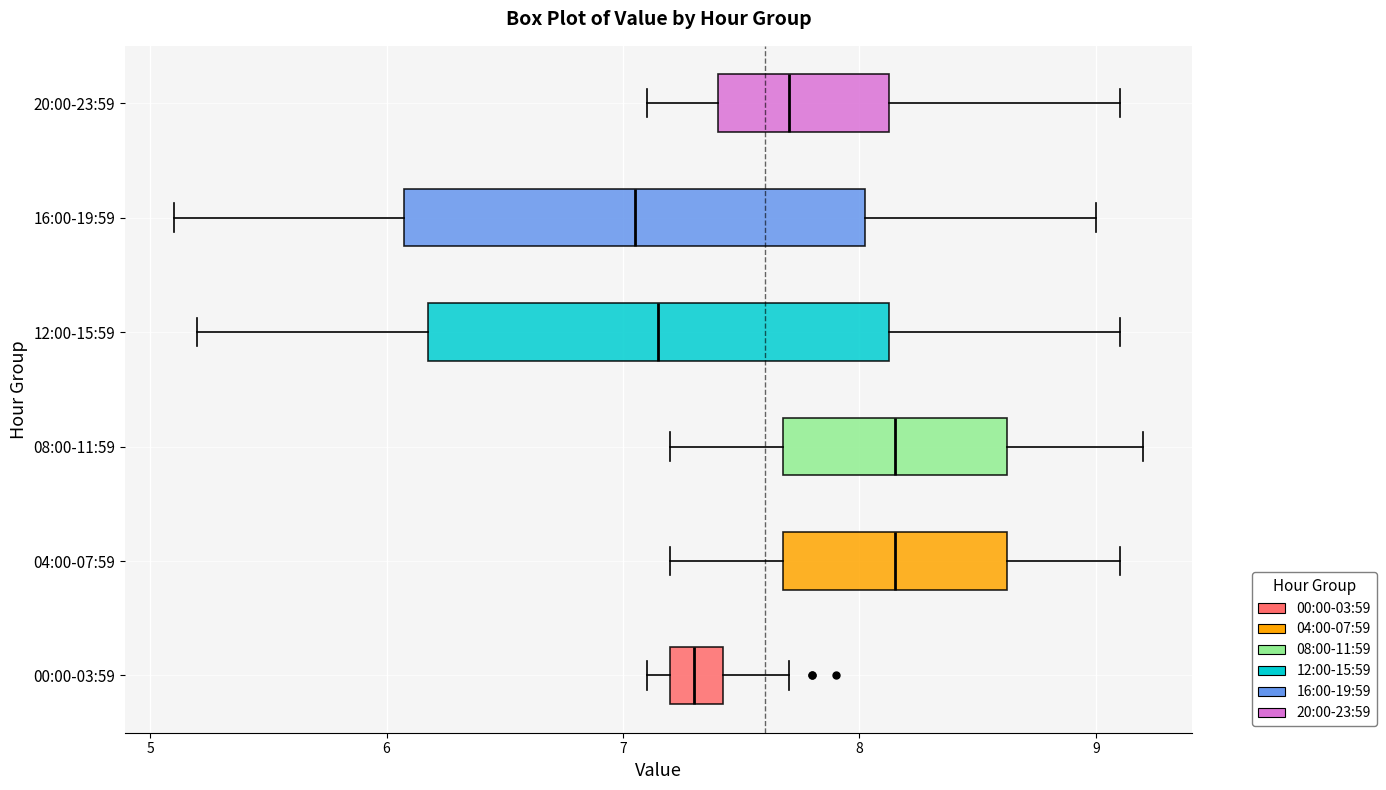

Reading bottom to top, transcribe this box plot: for each box, give where its median line is, the range the box spans, and where its two whiskers end, as read against the x-axis. The values are not printed on the chart, so give them approximately, as read against the axis.

00:00-03:59: median 7.3, box 7.2 to 7.4, whiskers 7.1 to 7.7
04:00-07:59: median 8.2, box 7.7 to 8.6, whiskers 7.2 to 9.1
08:00-11:59: median 8.2, box 7.7 to 8.6, whiskers 7.2 to 9.2
12:00-15:59: median 7.2, box 6.2 to 8.1, whiskers 5.2 to 9.1
16:00-19:59: median 7.1, box 6.1 to 8.0, whiskers 5.1 to 9.0
20:00-23:59: median 7.7, box 7.4 to 8.1, whiskers 7.1 to 9.1